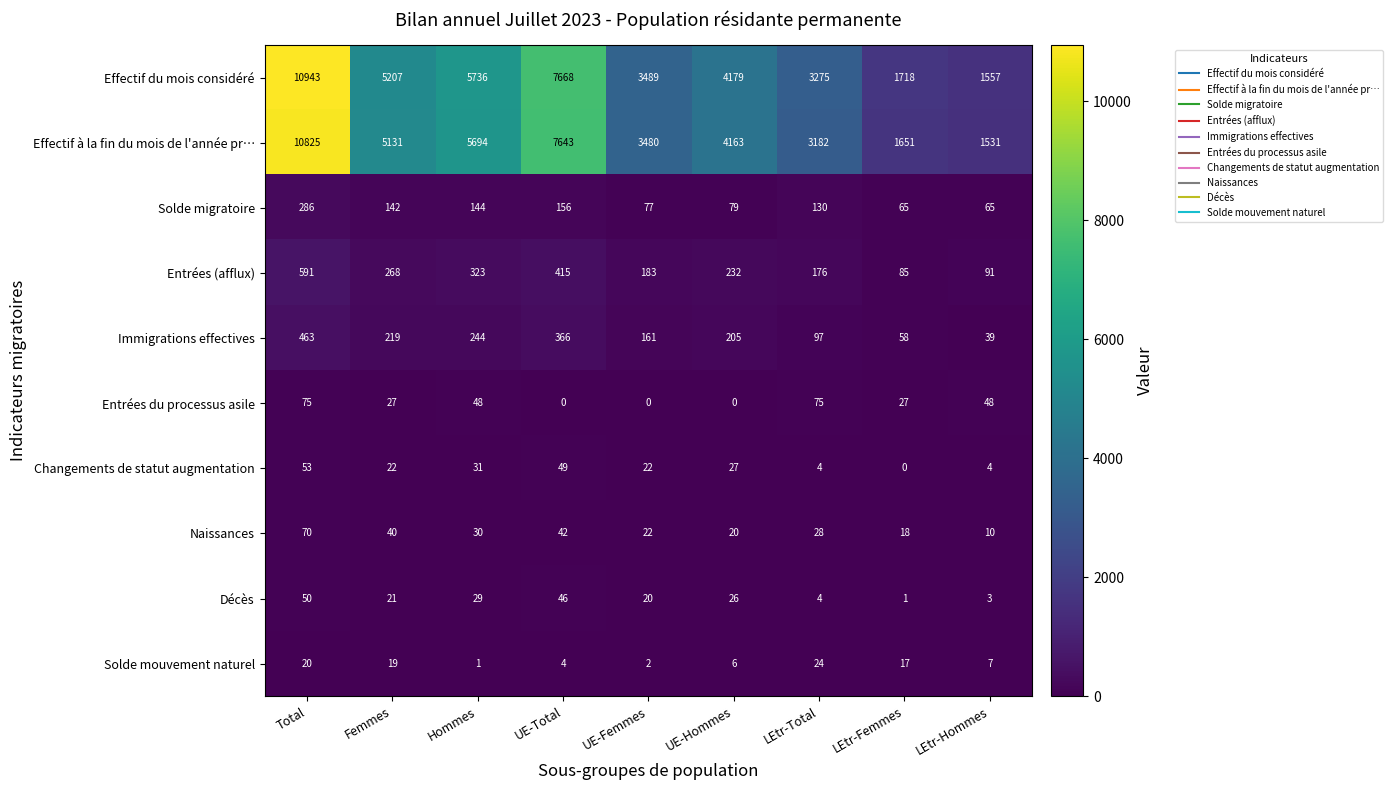

Which series changed the most between UE-Femmes and LEtr-Hommes?

Effectif à la fin du mois de l'année pr…